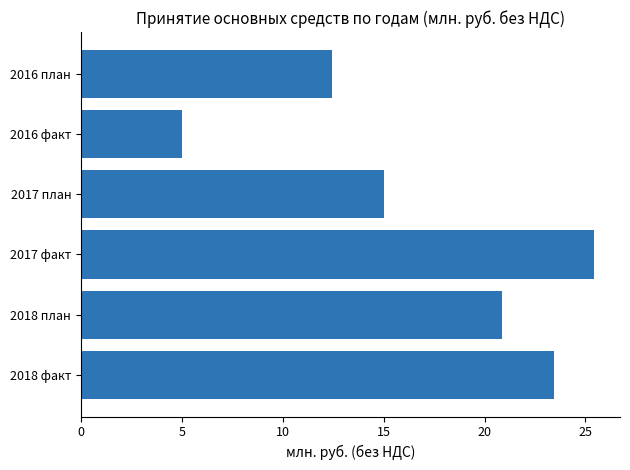

Reading top to bottom, list all the values displayed in this chart.

12.5	5.0	15.0	25.4	20.9	23.4